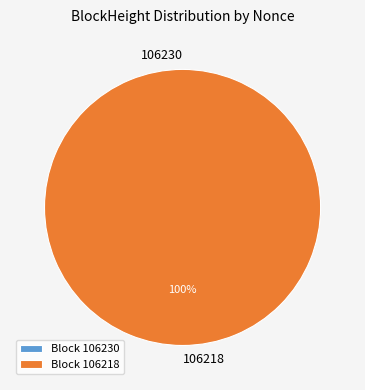

How many segments does this pie chart have?

2